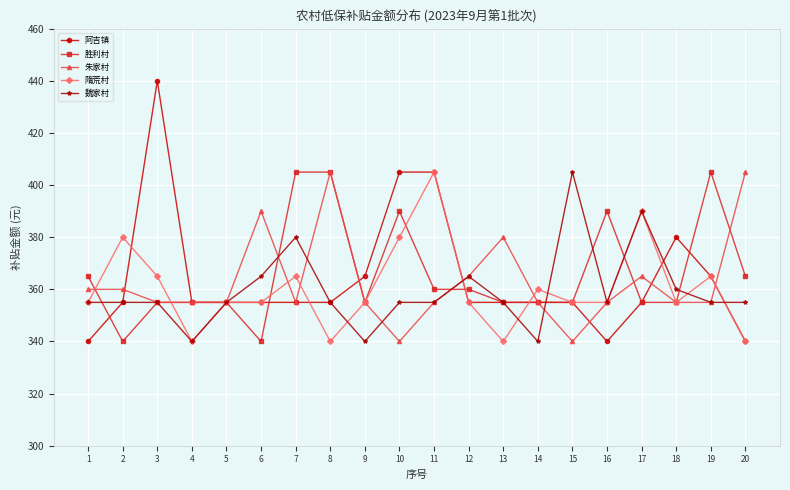

What is the average value of the 魏家村 series?

360